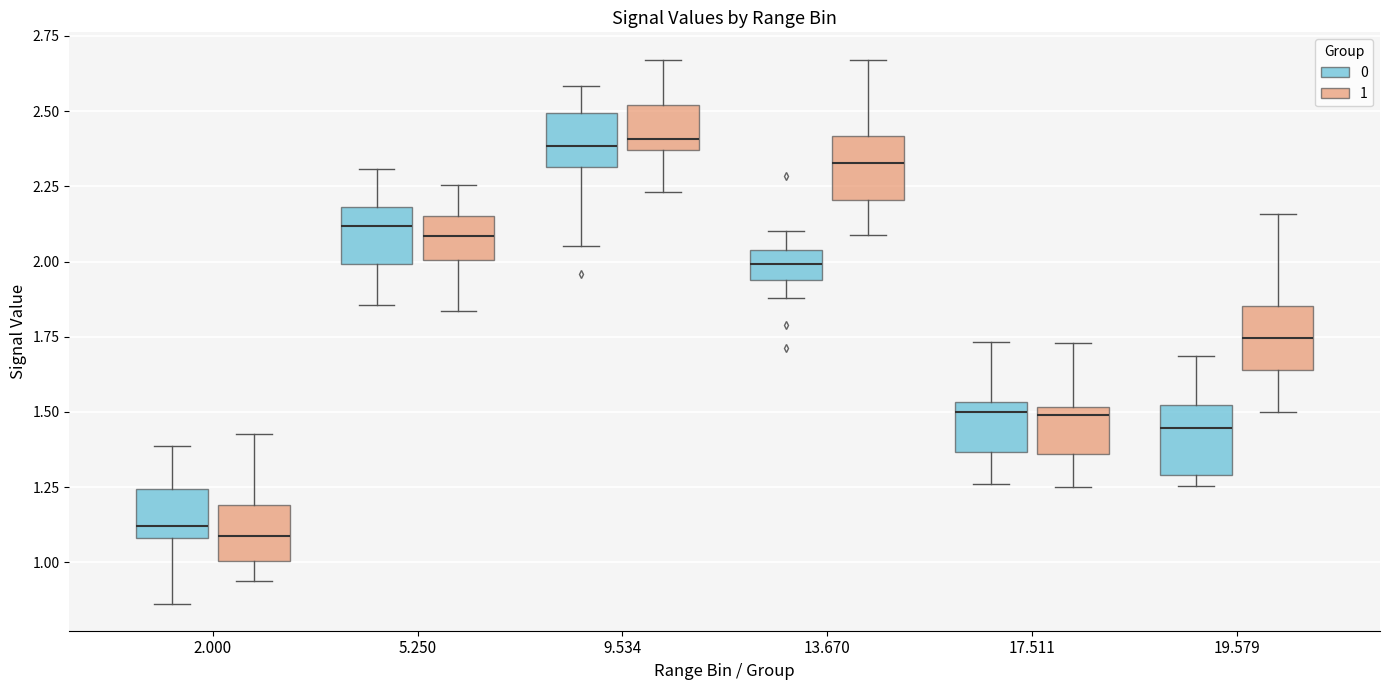

Where does the upper whisker of the box for 2.000 (0) end on the y-axis? The values are not printed on the chart, so give them approximately, as read against the axis.

1.40